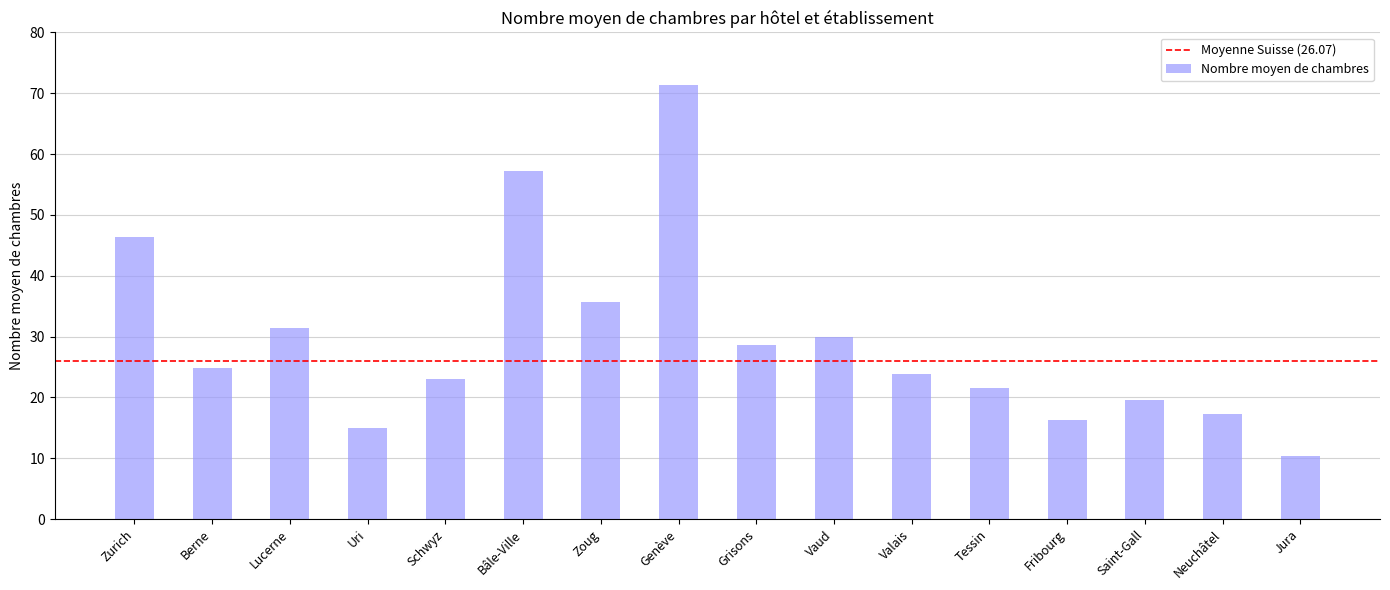

What is the change in value from Zurich to Fribourg?

-30.1